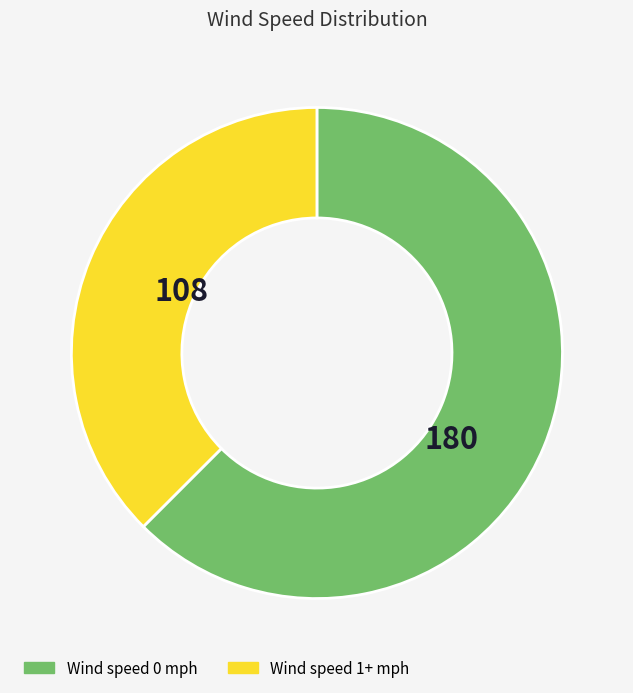

Which slice represents more than half of the pie?

Wind 0